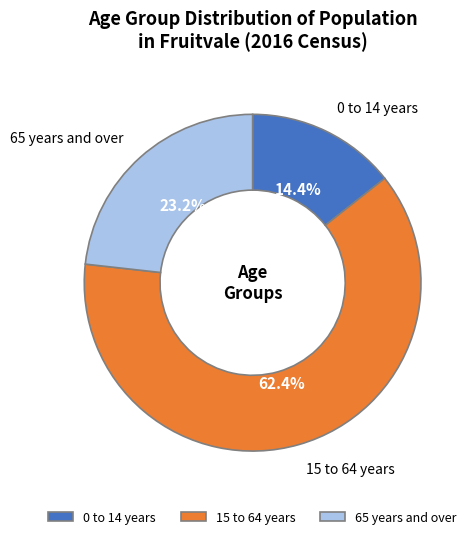

Approximately how many times larger is the value at 15 to 64 years compared to 65 years and over?

2.7